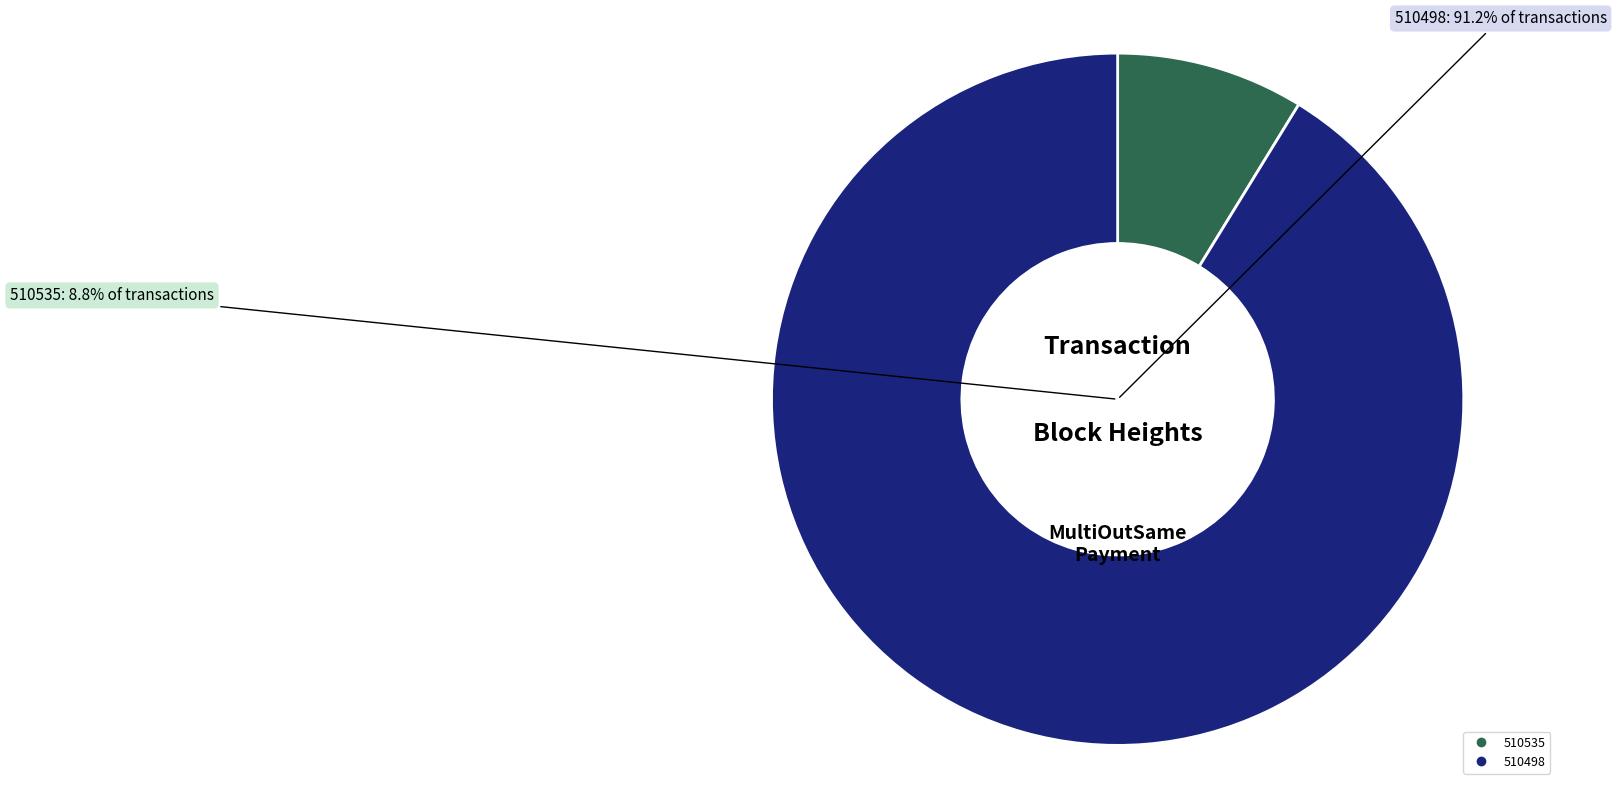

To the nearest percent, what portion does 510535 represent?

9%